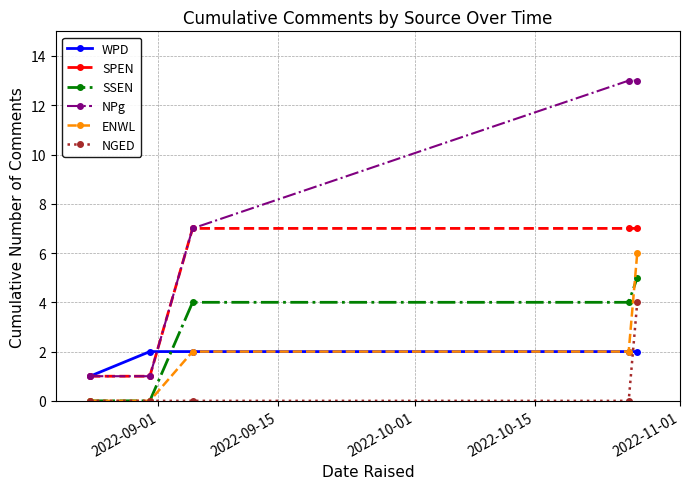

Which series has the widest spread of values?

NPg